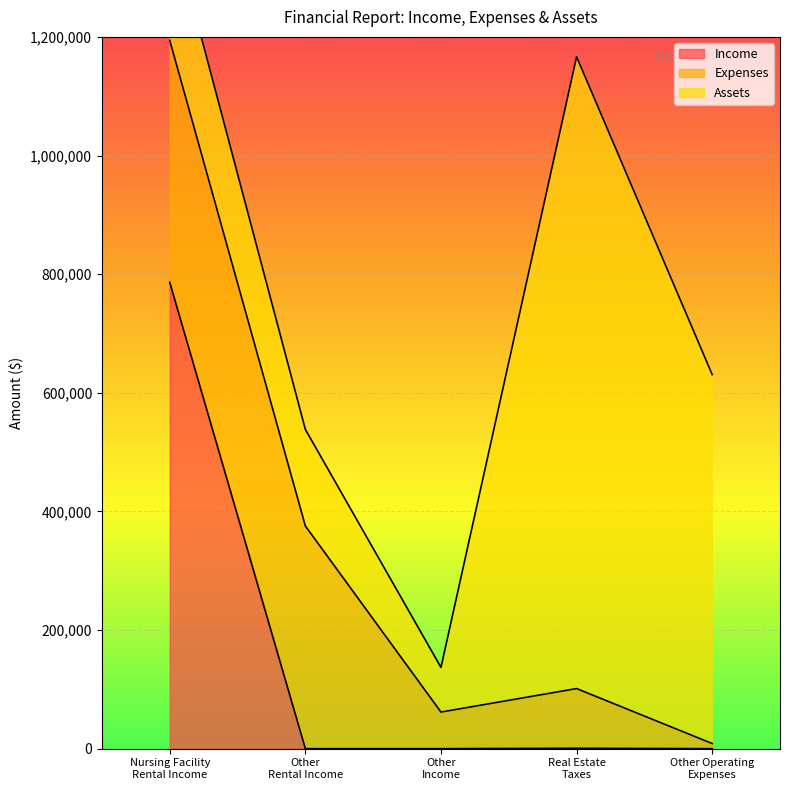

What position from the left is Real Estate Taxes?

4